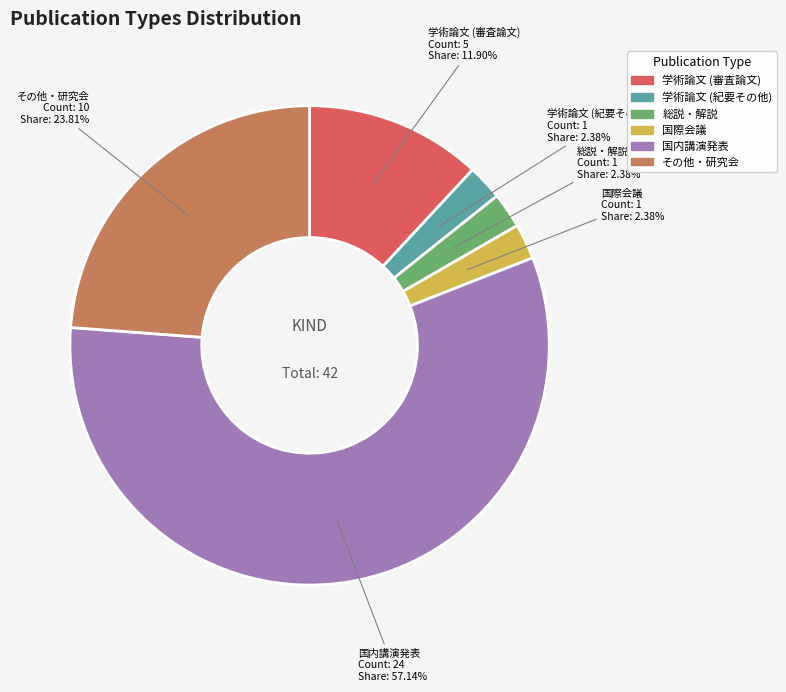

Approximately how many times larger is the value at 学術論文 (審査論文) compared to 学術論文 (紀要その他)?

5.0